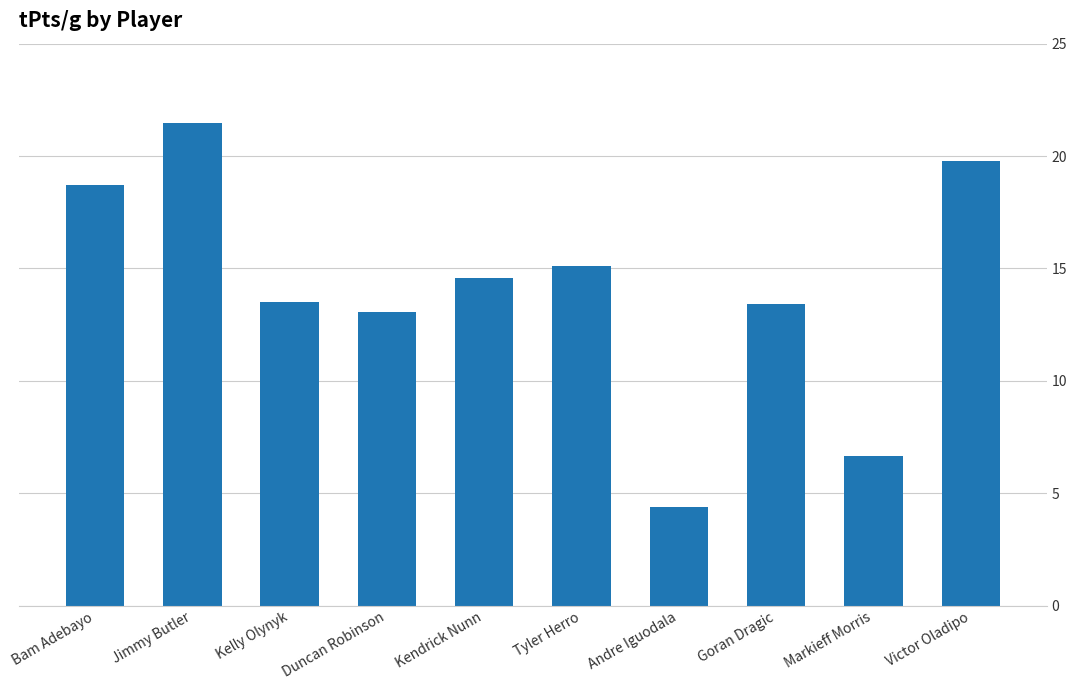

Which label corresponds to the largest value in the chart?

Jimmy Butler